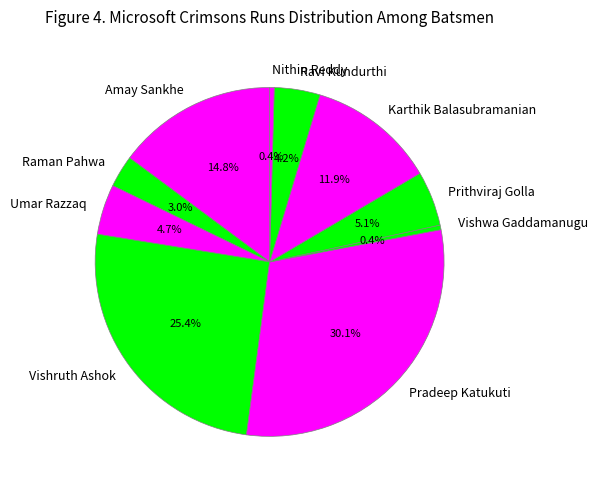

Is there any slice that represents more than half of the pie?

No